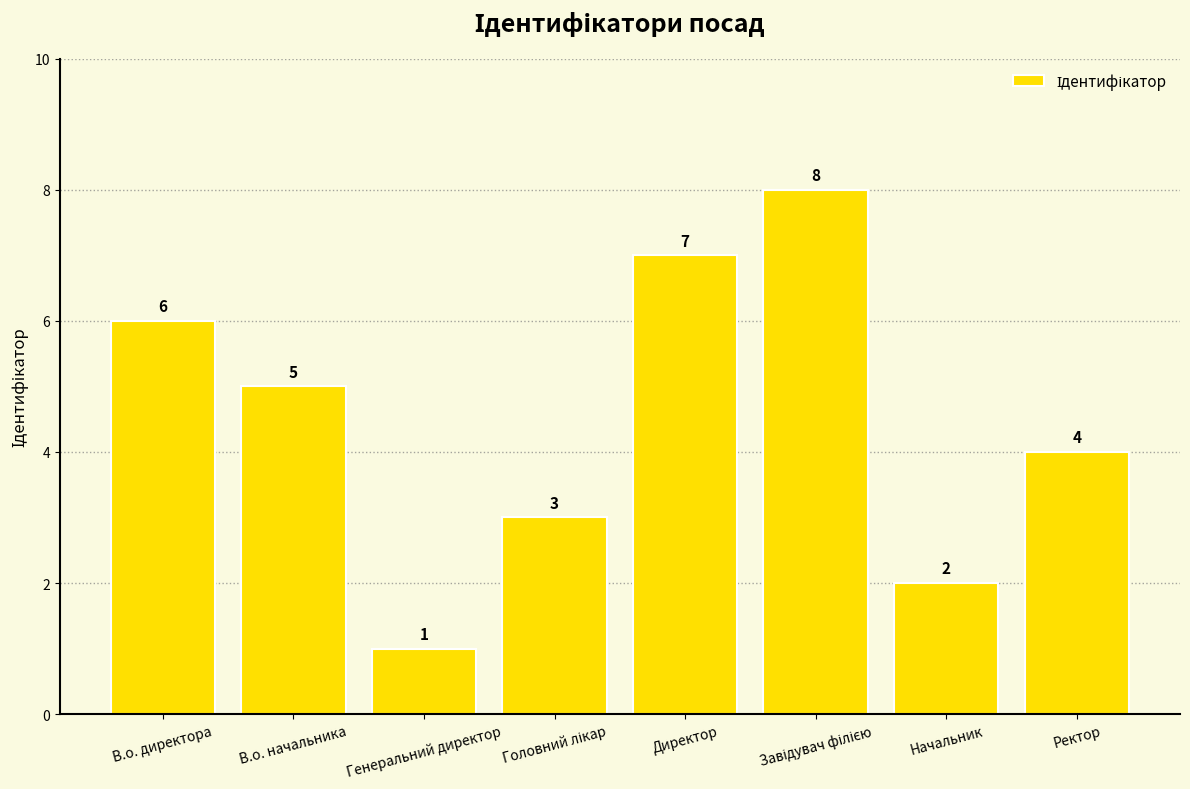

True or false: the data shows 3 at Начальник.

False